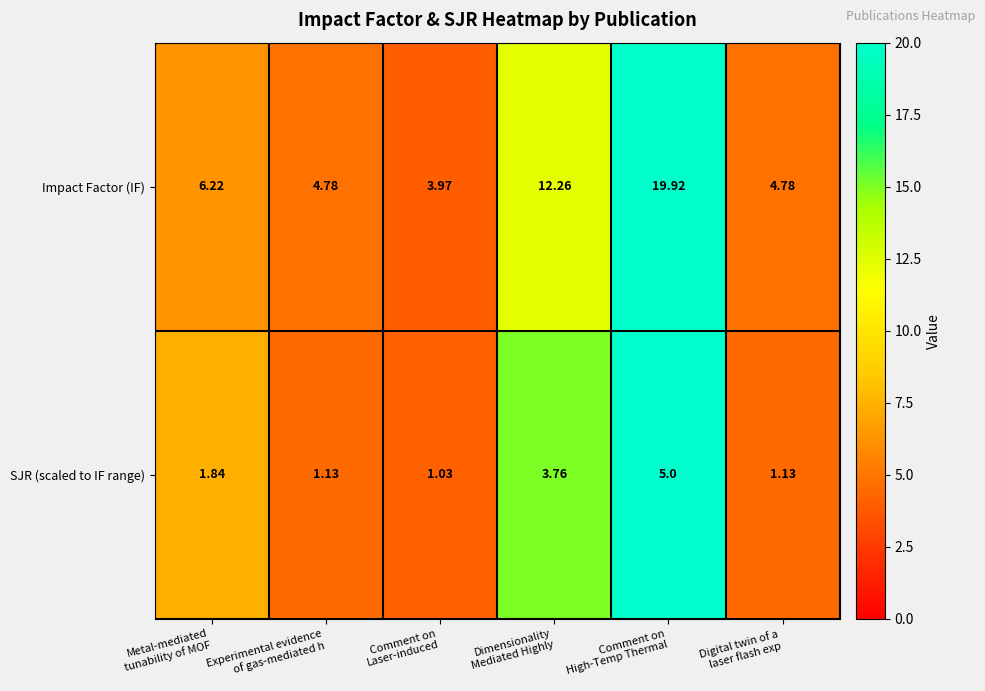

Rank the series at Digital twin of a
laser flash exp from lowest to highest value.

SJR (scaled to IF range), Impact Factor (IF)